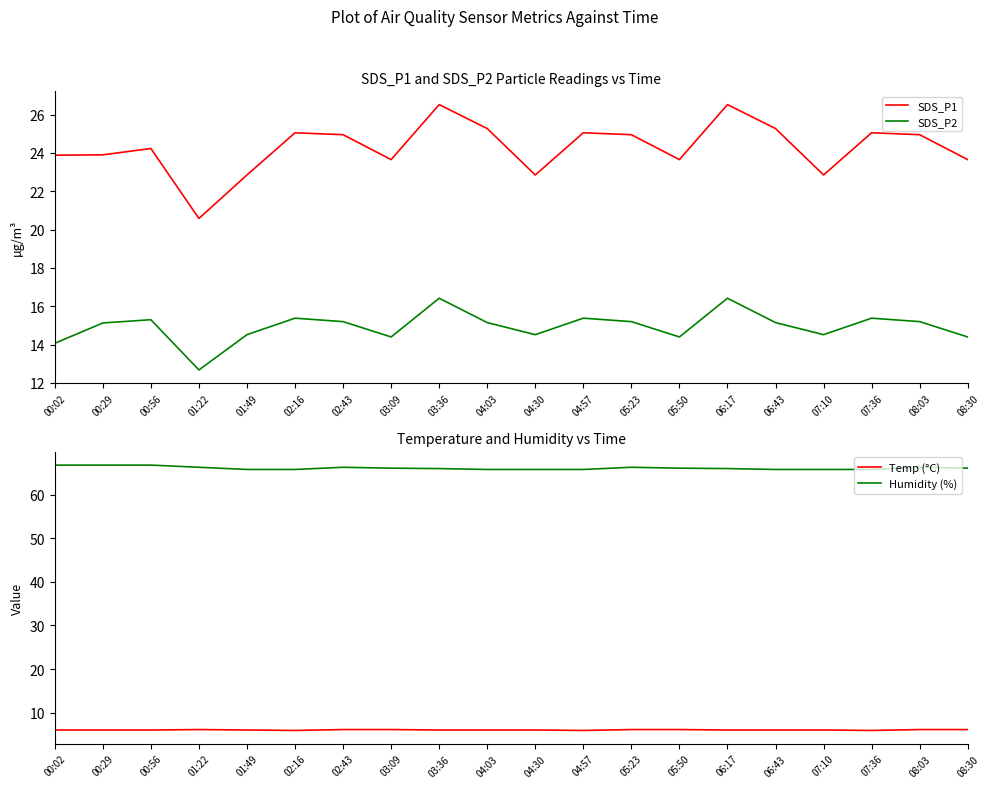

Reading left to right, extract all data points from this chart.

SDS_P1: 00:02=23.9	00:29=23.9	00:56=24.2	01:22=20.6	01:49=22.9	02:16=25.1	02:43=24.9	03:09=23.6	03:36=26.5	04:03=25.3	04:30=22.9	04:57=25.1	05:23=24.9	05:50=23.6	06:17=26.5	06:43=25.3	07:10=22.9	07:36=25.1	08:03=24.9	08:30=23.6
SDS_P2: 00:02=14.1	00:29=15.1	00:56=15.3	01:22=12.7	01:49=14.5	02:16=15.4	02:43=15.2	03:09=14.4	03:36=16.4	04:03=15.2	04:30=14.5	04:57=15.4	05:23=15.2	05:50=14.4	06:17=16.4	06:43=15.2	07:10=14.5	07:36=15.4	08:03=15.2	08:30=14.4
Temp (°C): 00:02=6.0	00:29=6.0	00:56=6.0	01:22=6.1	01:49=6.0	02:16=5.9	02:43=6.1	03:09=6.1	03:36=6.0	04:03=6.0	04:30=6.0	04:57=5.9	05:23=6.1	05:50=6.1	06:17=6.0	06:43=6.0	07:10=6.0	07:36=5.9	08:03=6.1	08:30=6.1
Humidity (%): 00:02=66.8	00:29=66.8	00:56=66.8	01:22=66.3	01:49=65.8	02:16=65.8	02:43=66.3	03:09=66.1	03:36=66.0	04:03=65.8	04:30=65.8	04:57=65.8	05:23=66.3	05:50=66.1	06:17=66.0	06:43=65.8	07:10=65.8	07:36=65.8	08:03=66.3	08:30=66.1